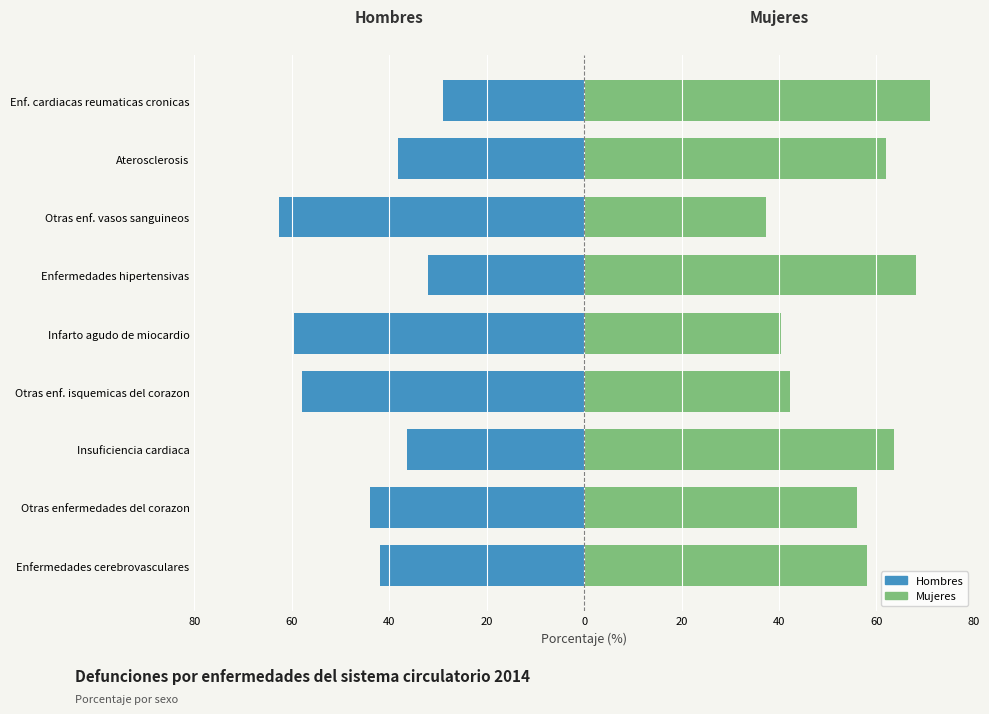

What is the sum of all Mujeres values?

498.8